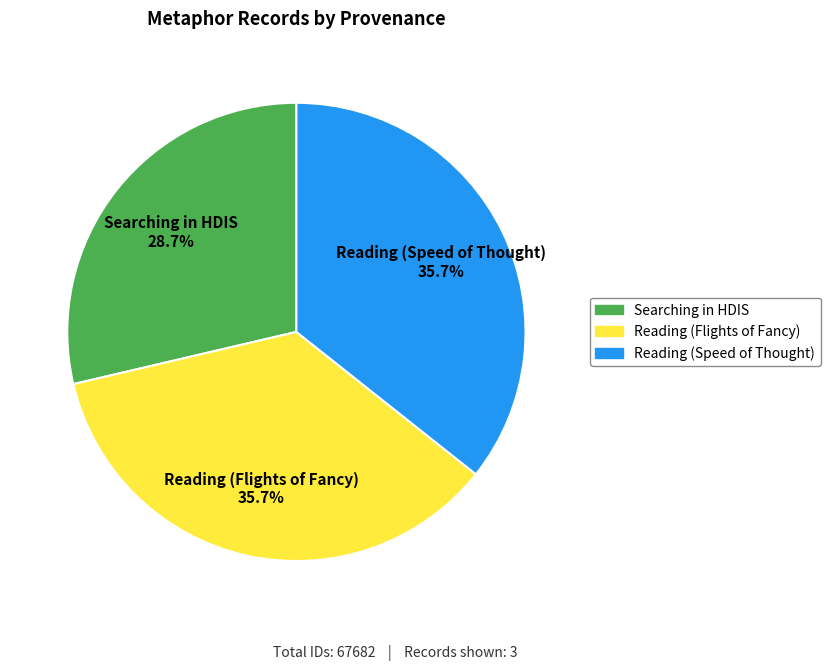

Does any single category account for the majority?

No